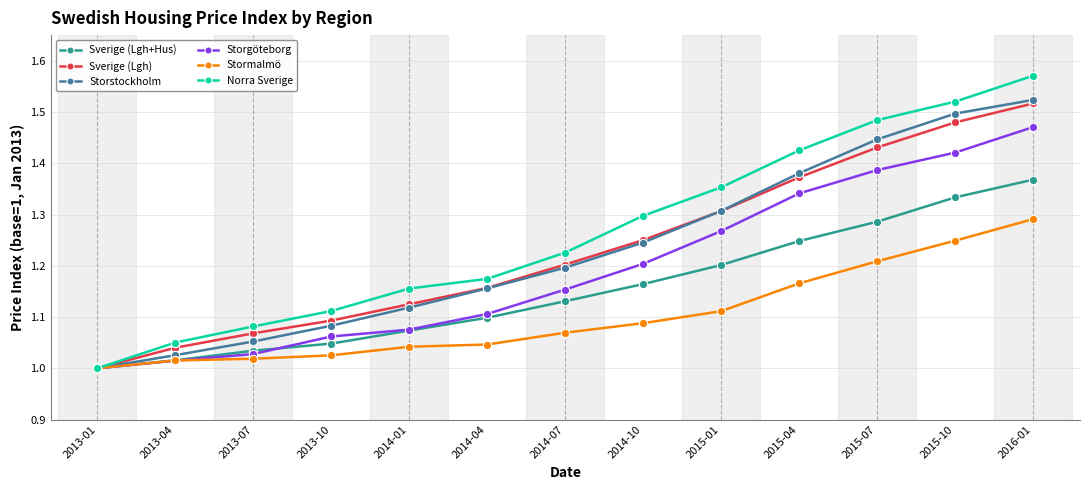

At which category does the chart reach its peak across all series?

2016-01